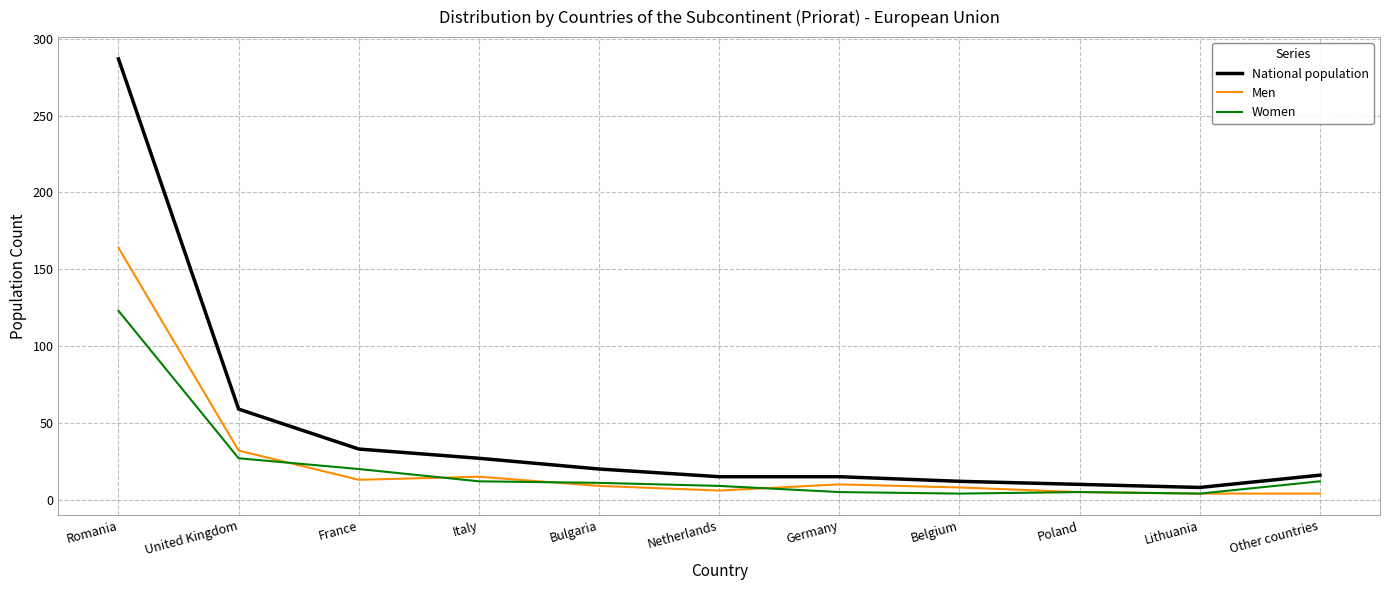

What is the spread (max minus min) of values at United Kingdom?

32